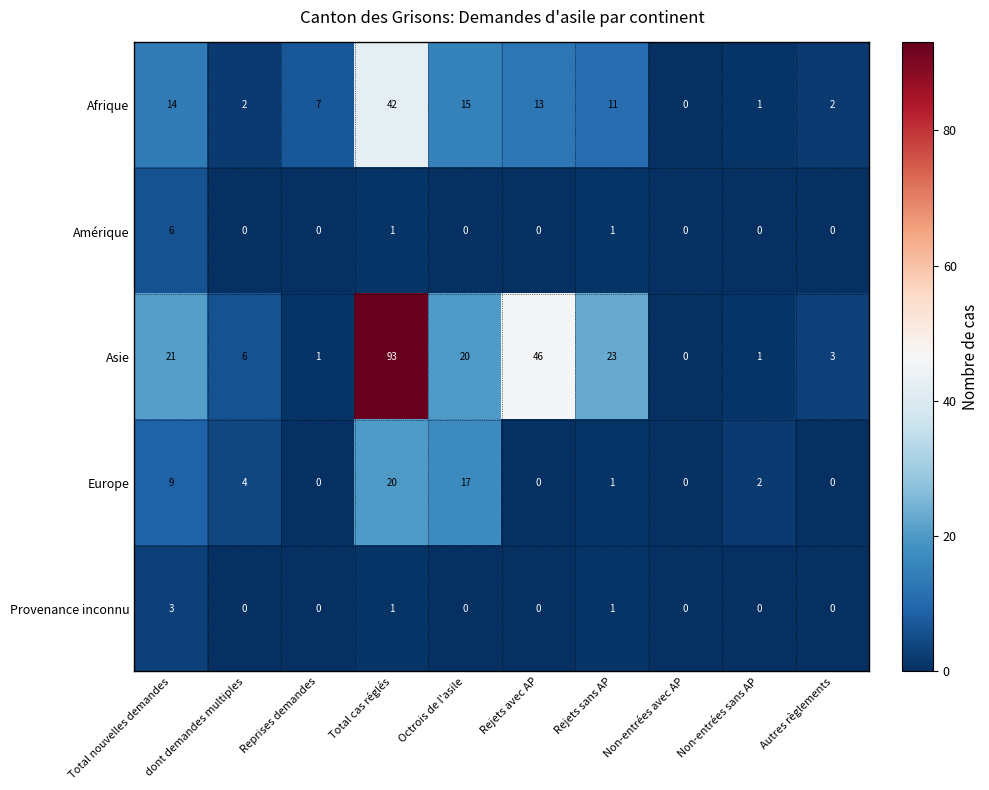

What is the difference between the highest and lowest values at Total cas réglés?

92